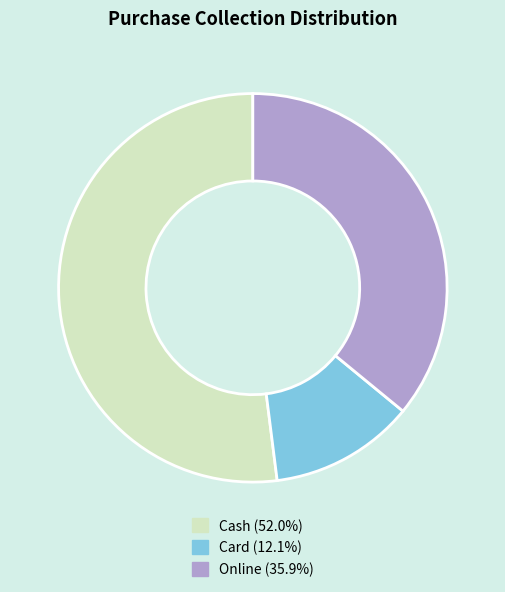

Between Cash and Online, which is larger?

Cash